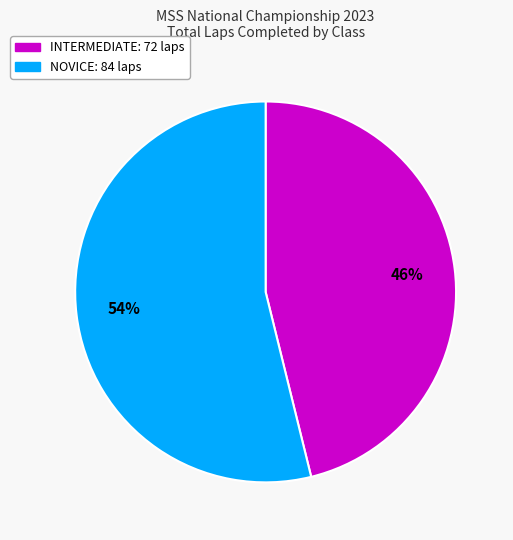

To the nearest percent, what is the average slice percentage?

50%